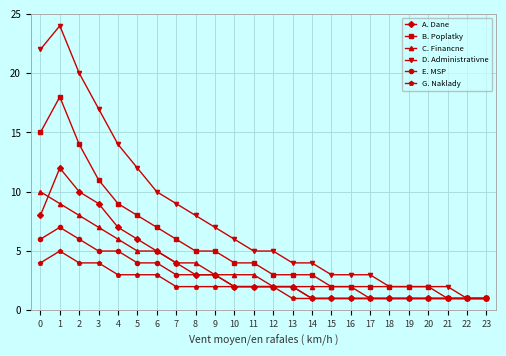

The G. Naklady series shows 1 at 15. True or false?

True